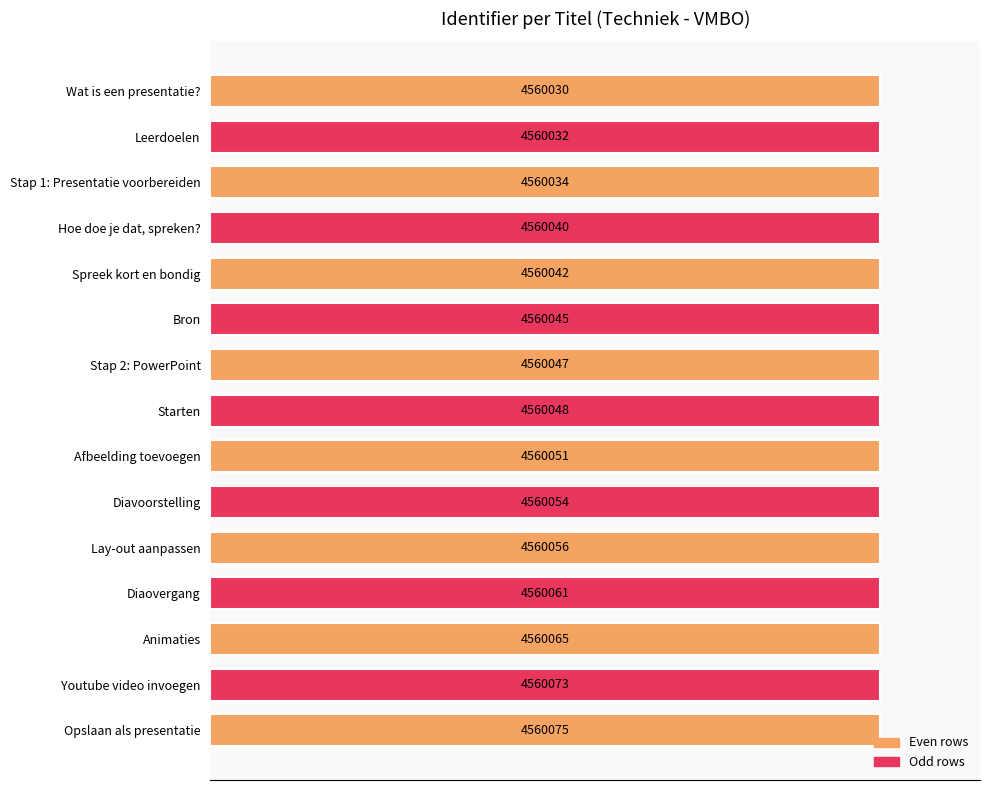

Are the bars horizontal?

Yes